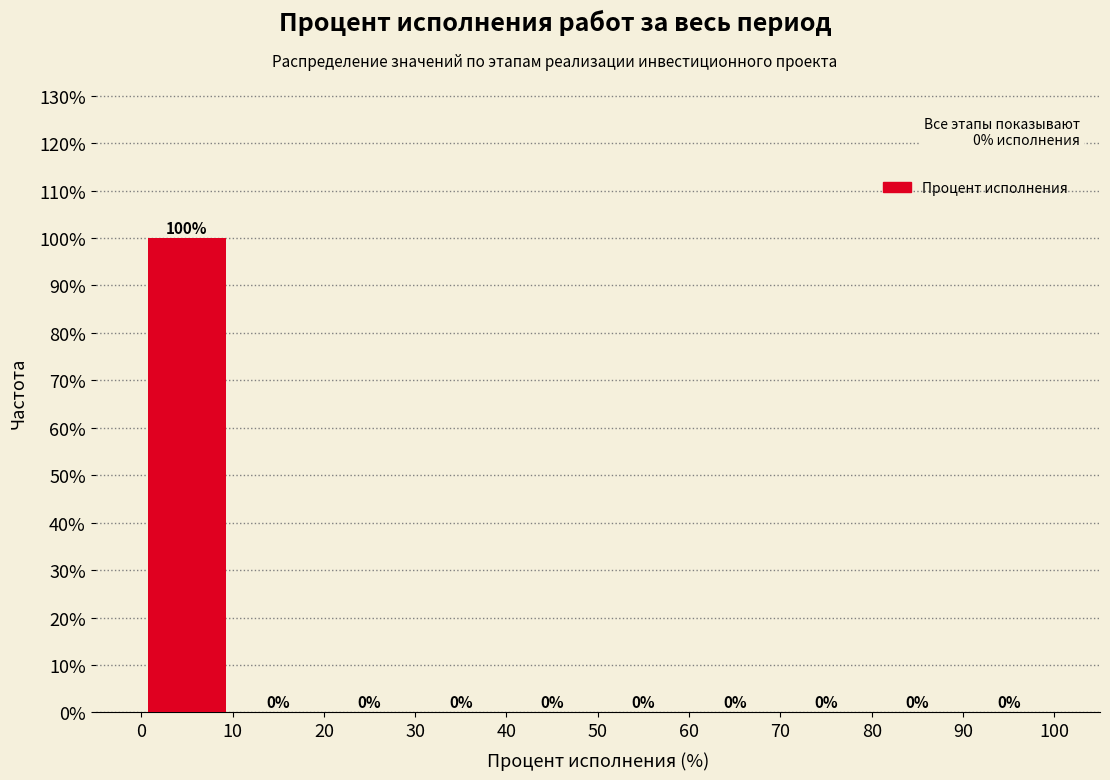

Reading left to right, transcribe this chart: for each bar, give the range it covers on the x-axis and its height.

0 to 10: 100
10 to 20: 0
20 to 30: 0
30 to 40: 0
40 to 50: 0
50 to 60: 0
60 to 70: 0
70 to 80: 0
80 to 90: 0
90 to 100: 0